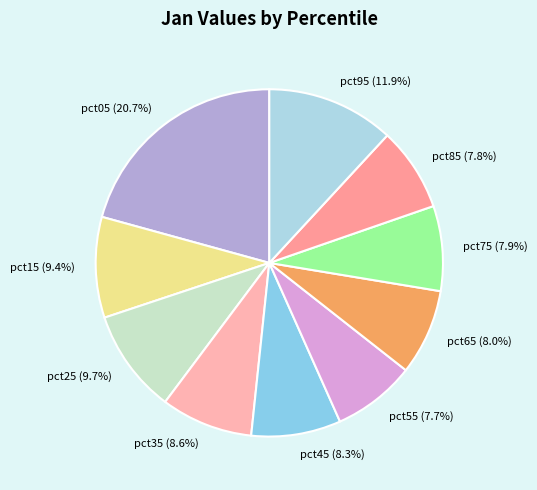

Is it true that pct45 is 14% of the pie?

False